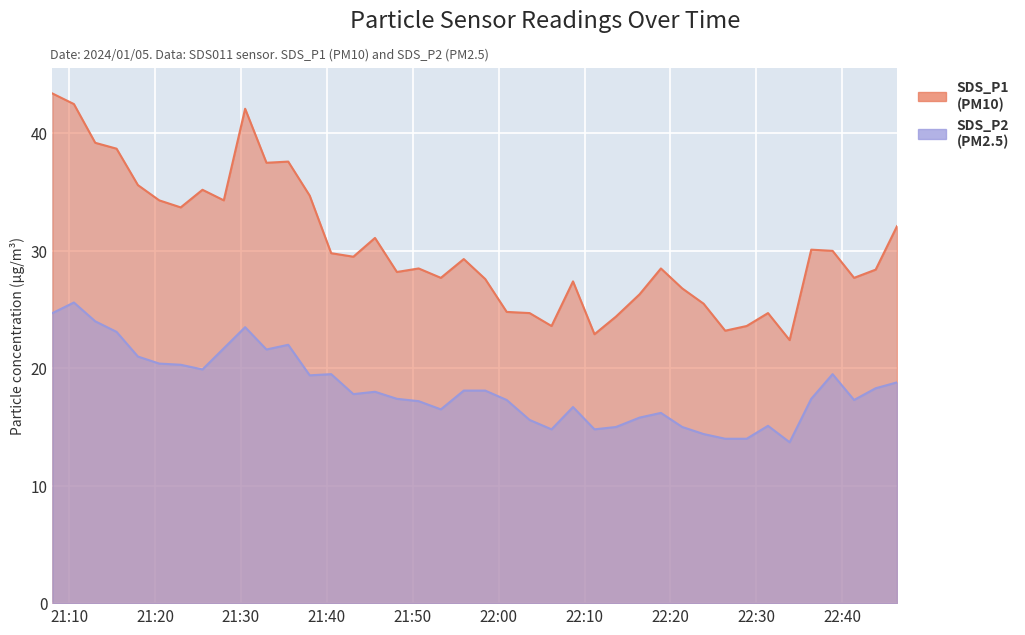

What is the spread (max minus min) of values at 2024/01/05 22:21:22?

11.8